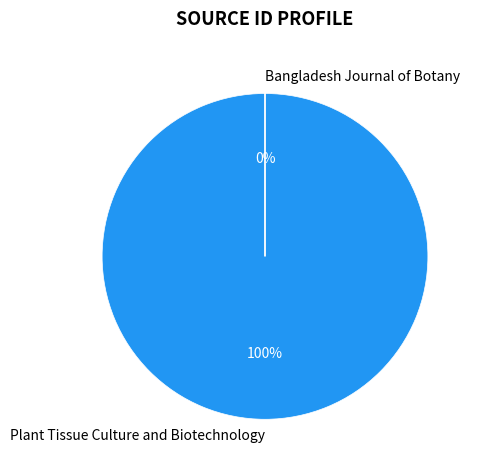

How many segments does this pie chart have?

2